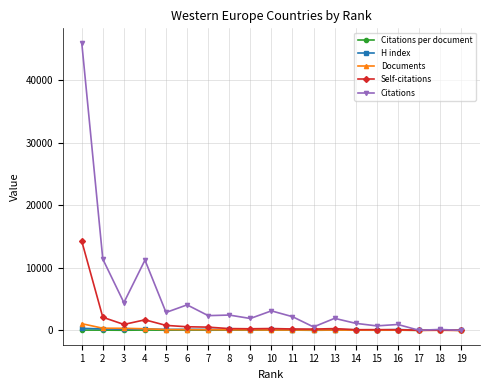

What is the sum of the Citations values at 4 and 10?

14333.0